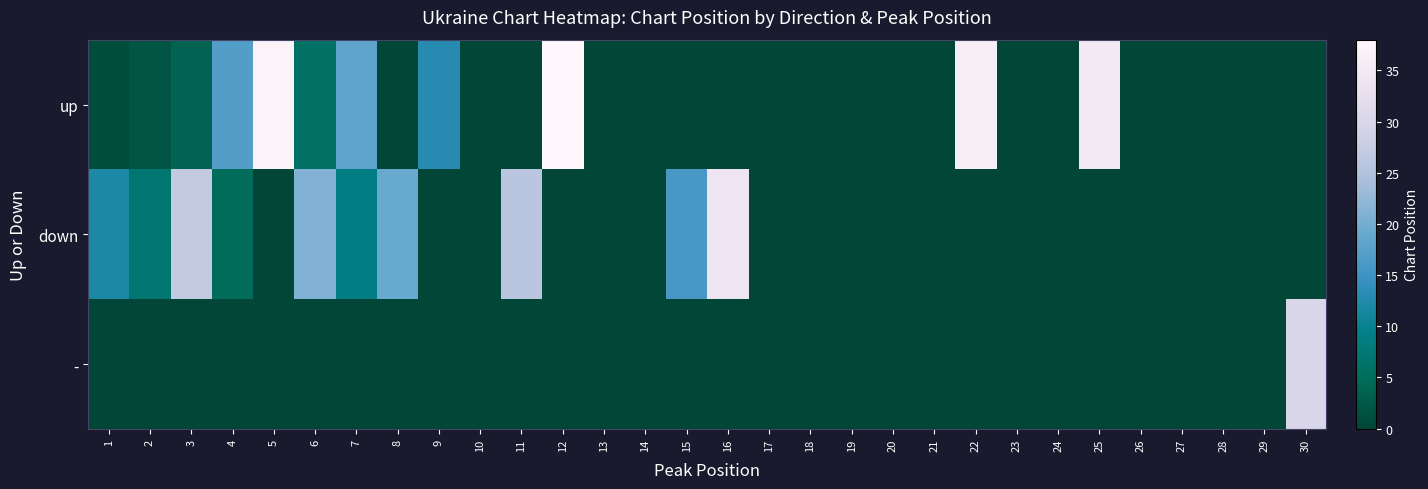

Reading left to right, what are all the values shown in this chart?

up: 1=1	2=2	3=4	4=17	5=37	6=6	7=18	8=0	9=13	10=0	11=0	12=38	13=0	14=0	15=0	16=0	17=0	18=0	19=0	20=0	21=0	22=36	23=0	24=0	25=35	26=0	27=0	28=0	29=0	30=0
down: 1=12	2=7	3=27	4=5	5=0	6=21	7=9	8=19	9=0	10=0	11=26	12=0	13=0	14=0	15=16	16=34	17=0	18=0	19=0	20=0	21=0	22=0	23=0	24=0	25=0	26=0	27=0	28=0	29=0	30=0
-: 1=0	2=0	3=0	4=0	5=0	6=0	7=0	8=0	9=0	10=0	11=0	12=0	13=0	14=0	15=0	16=0	17=0	18=0	19=0	20=0	21=0	22=0	23=0	24=0	25=0	26=0	27=0	28=0	29=0	30=30